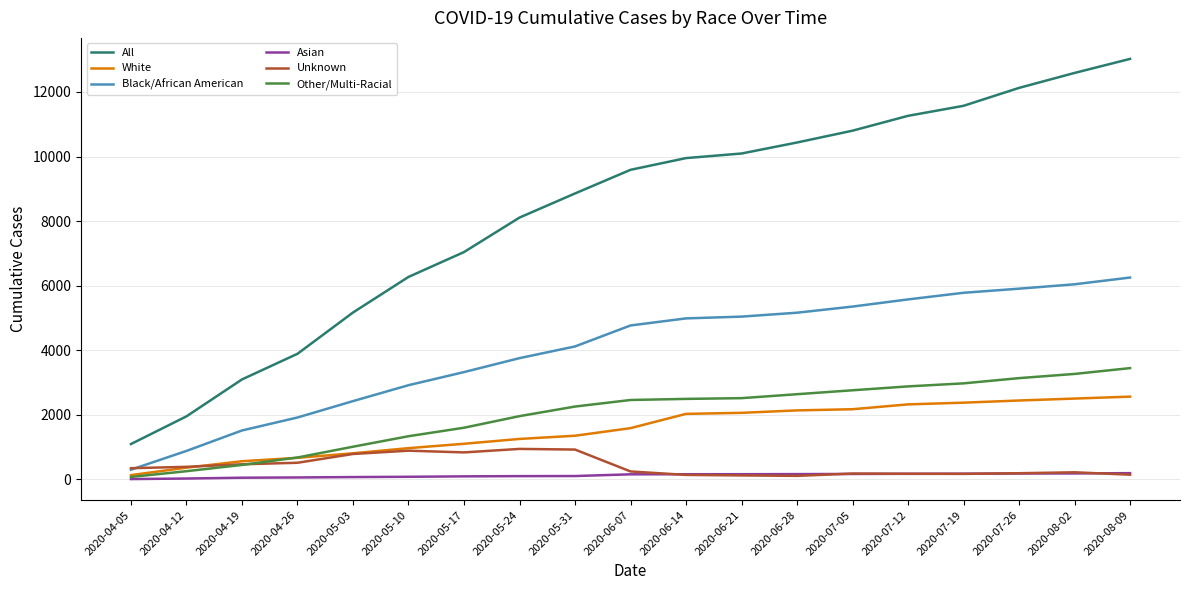

At how many categories does at least one series exceed 4786?

15